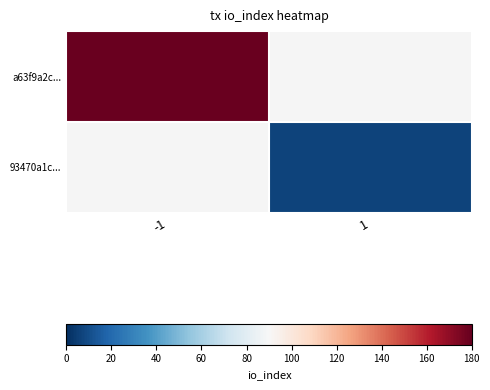

At how many categories does at least one series exceed 146?

1